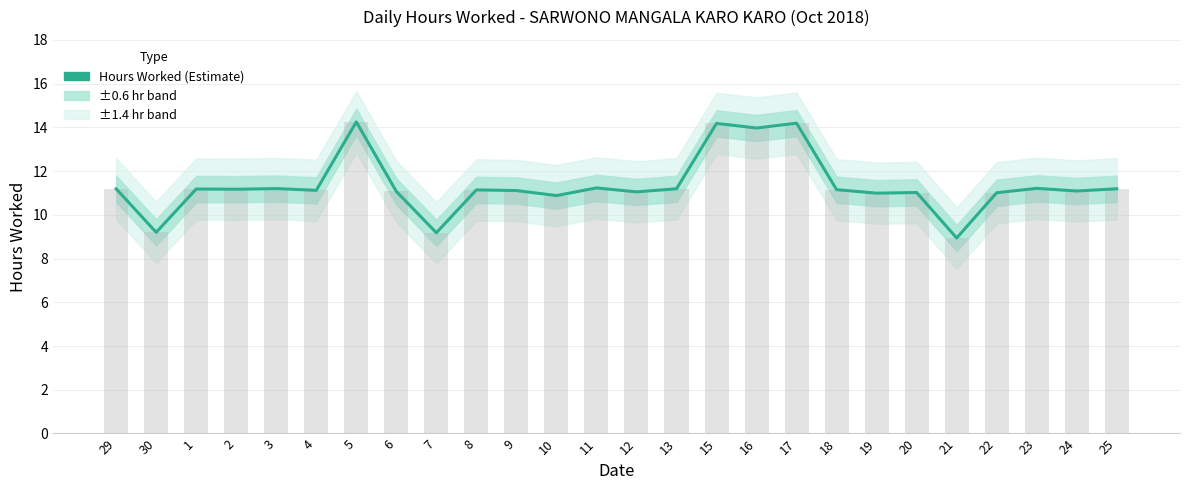

What is the value of the 8th bar from the left?

11.1